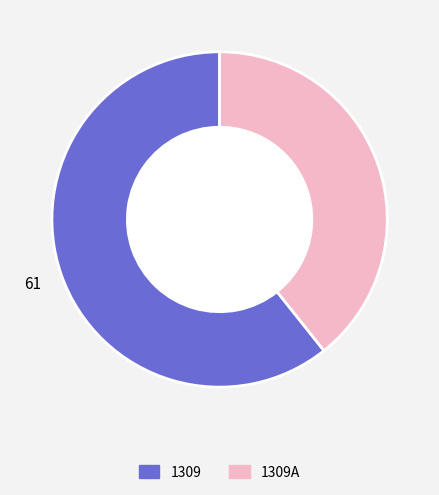

Rank the categories by value from highest to lowest.

1309, 1309A